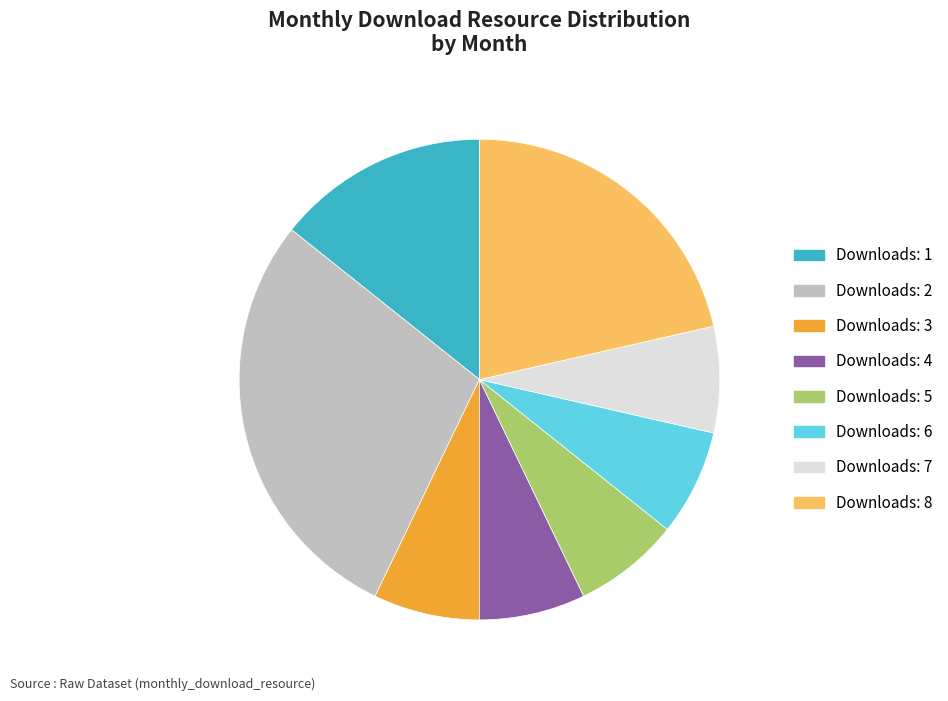

What is the largest slice in the pie chart?

Downloads: 2